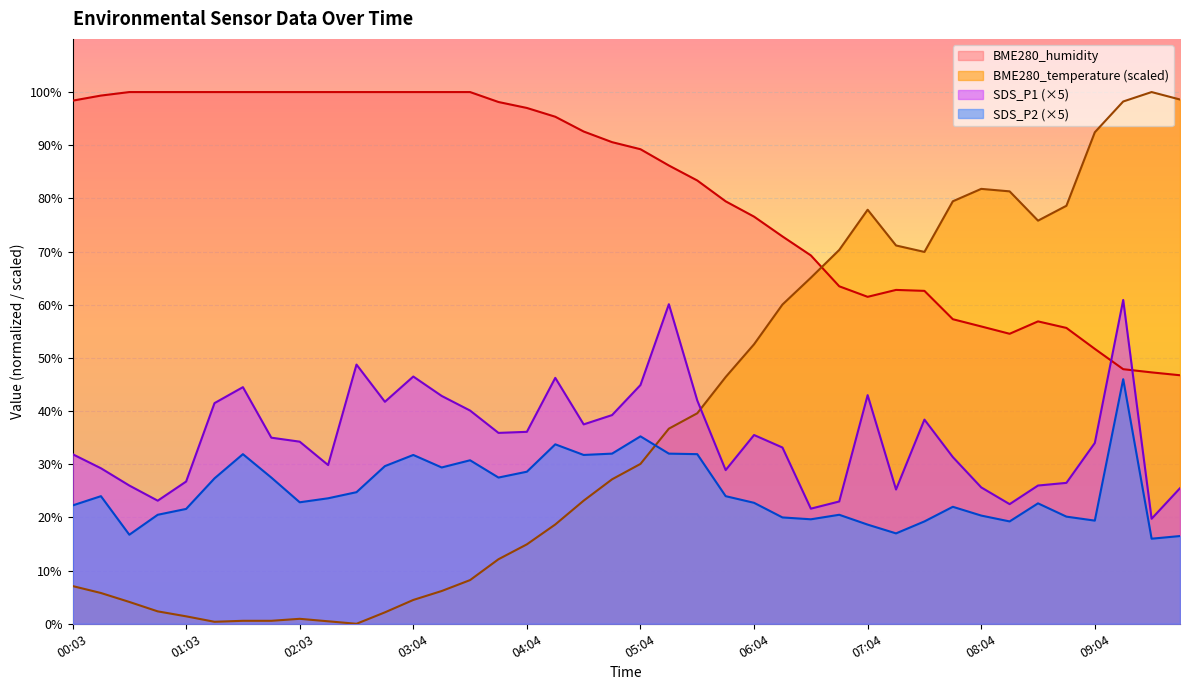

Reading left to right, what are all the values shown in this chart?

BME280_temperature: 00:03=7.1	00:18=5.8	00:33=4.1	00:48=2.3	01:03=1.4	01:18=0.4	01:33=0.6	01:48=0.6	02:03=0.9	02:18=0.5	02:33=0.0	02:48=2.1	03:04=4.5	03:19=6.2	03:34=8.2	03:49=12.1	04:04=14.9	04:19=18.7	04:34=23.2	04:49=27.2	05:04=30.1	05:19=36.7	05:34=39.6	05:49=46.4	06:04=52.6	06:19=60.0	06:34=65.1	06:49=70.3	07:04=77.9	07:19=71.1	07:34=69.9	07:49=79.5	08:04=81.8	08:19=81.3	08:34=75.8	08:49=78.6	09:04=92.4	09:20=98.2	09:35=100.0	09:50=98.6
BME280_humidity: 00:03=98.4	00:18=99.3	00:33=100.0	00:48=100.0	01:03=100.0	01:18=100.0	01:33=100.0	01:48=100.0	02:03=100.0	02:18=100.0	02:33=100.0	02:48=100.0	03:04=100.0	03:19=100.0	03:34=100.0	03:49=98.1	04:04=97.0	04:19=95.4	04:34=92.6	04:49=90.6	05:04=89.2	05:19=86.2	05:34=83.4	05:49=79.5	06:04=76.6	06:19=72.8	06:34=69.3	06:49=63.5	07:04=61.5	07:19=62.8	07:34=62.6	07:49=57.3	08:04=55.9	08:19=54.5	08:34=56.9	08:49=55.6	09:04=51.7	09:20=47.9	09:35=47.3	09:50=46.7
SDS_P1: 00:03=31.9	00:18=29.2	00:33=26.0	00:48=23.1	01:03=26.8	01:18=41.5	01:33=44.5	01:48=35.0	02:03=34.2	02:18=29.8	02:33=48.8	02:48=41.8	03:04=46.5	03:19=42.9	03:34=40.1	03:49=35.9	04:04=36.1	04:19=46.2	04:34=37.5	04:49=39.2	05:04=44.9	05:19=60.1	05:34=42.0	05:49=28.9	06:04=35.5	06:19=33.1	06:34=21.6	06:49=23.0	07:04=43.0	07:19=25.2	07:34=38.4	07:49=31.3	08:04=25.6	08:19=22.5	08:34=26.0	08:49=26.5	09:04=34.0	09:20=60.9	09:35=19.8	09:50=25.5
SDS_P2: 00:03=22.2	00:18=24.0	00:33=16.8	00:48=20.5	01:03=21.6	01:18=27.3	01:33=31.9	01:48=27.5	02:03=22.9	02:18=23.6	02:33=24.8	02:48=29.6	03:04=31.8	03:19=29.4	03:34=30.8	03:49=27.5	04:04=28.6	04:19=33.8	04:34=31.8	04:49=32.0	05:04=35.2	05:19=32.0	05:34=31.9	05:49=24.0	06:04=22.8	06:19=20.0	06:34=19.7	06:49=20.5	07:04=18.6	07:19=17.0	07:34=19.2	07:49=22.0	08:04=20.4	08:19=19.2	08:34=22.7	08:49=20.2	09:04=19.4	09:20=46.0	09:35=16.0	09:50=16.5